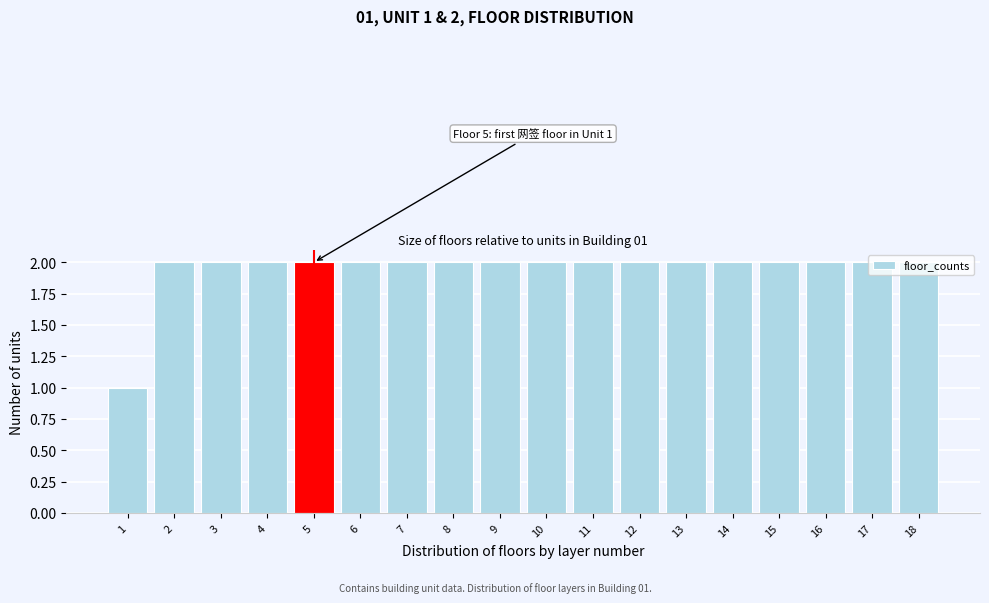

What is the sum of the values at 5 and 16?

4